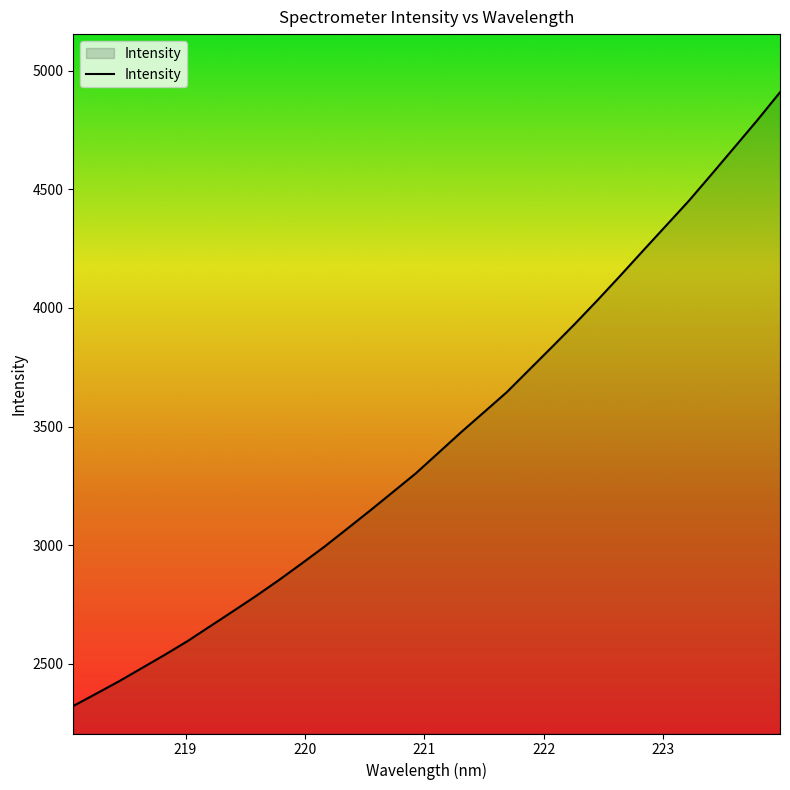

What is the smallest value displayed?

2321.3